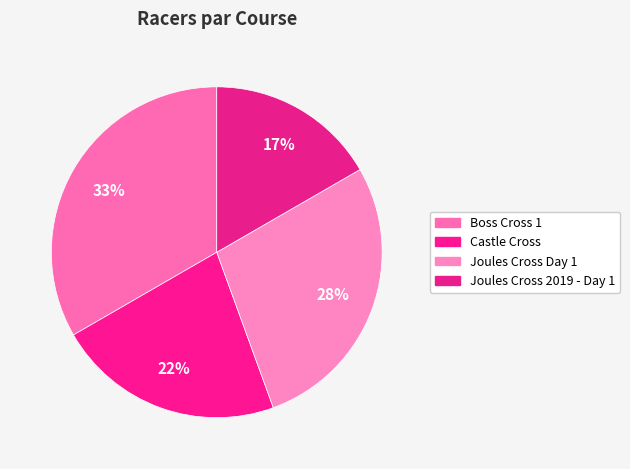

Rank the categories by value from lowest to highest.

Joules Cross 2019 - Day 1, Castle Cross, Joules Cross Day 1, Boss Cross 1